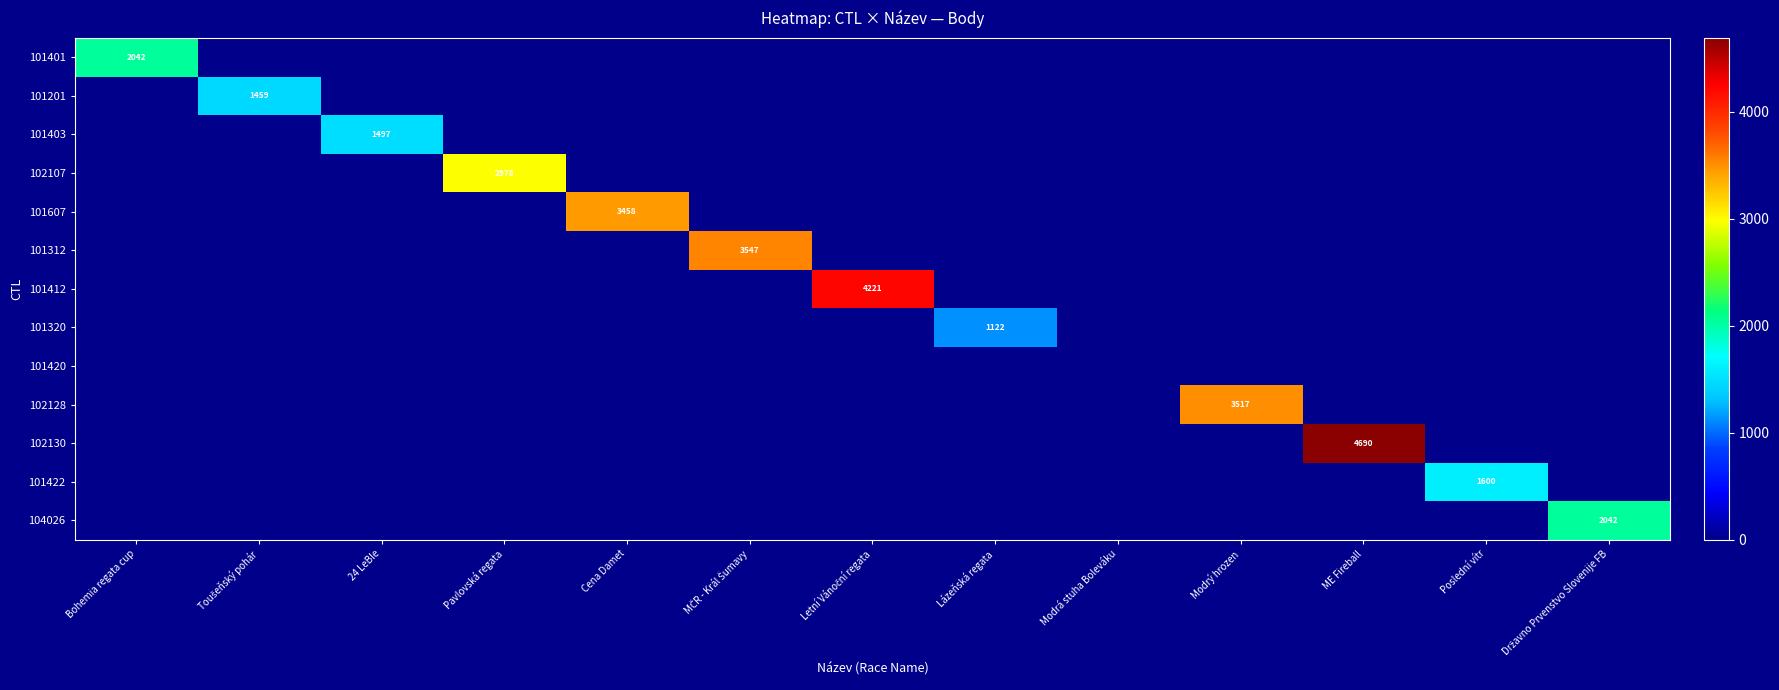

What is the spread (max minus min) of values at Letní Vánoční regata?

4221